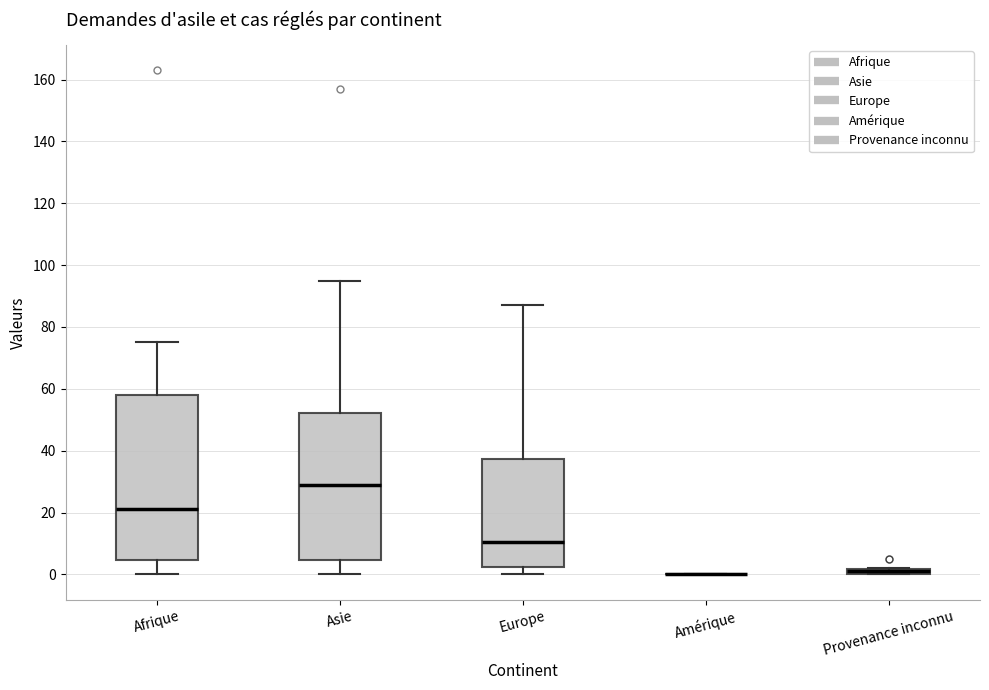

Where is the lower edge of the box for Provenance inconnu on the y-axis? The values are not printed on the chart, so give them approximately, as read against the axis.

0